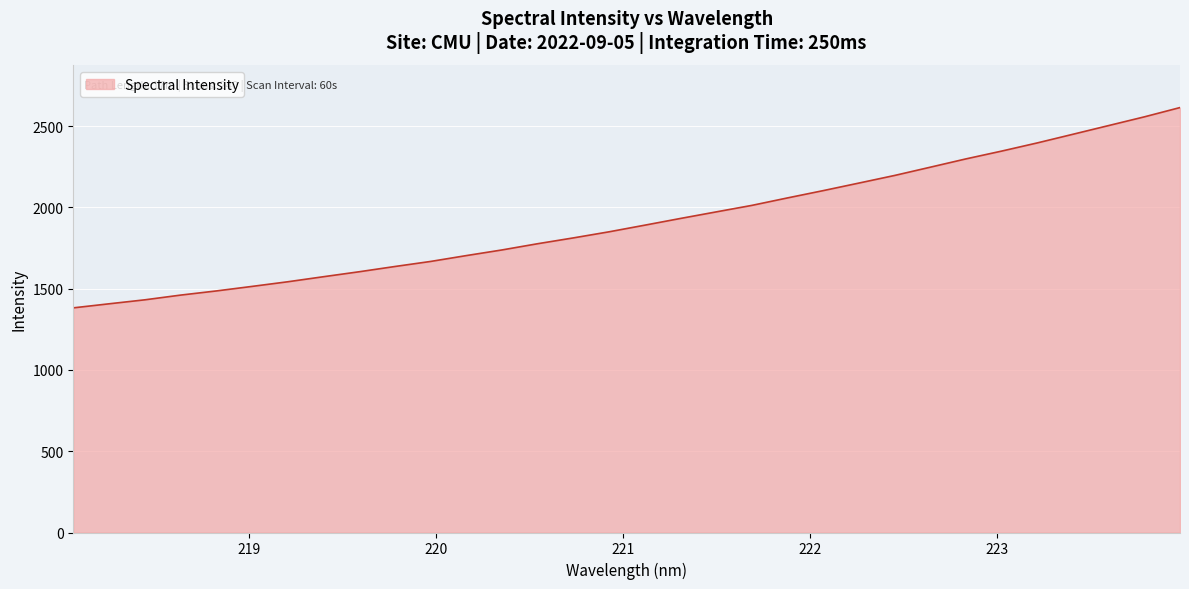

What is the minimum value shown in the chart?

1382.1